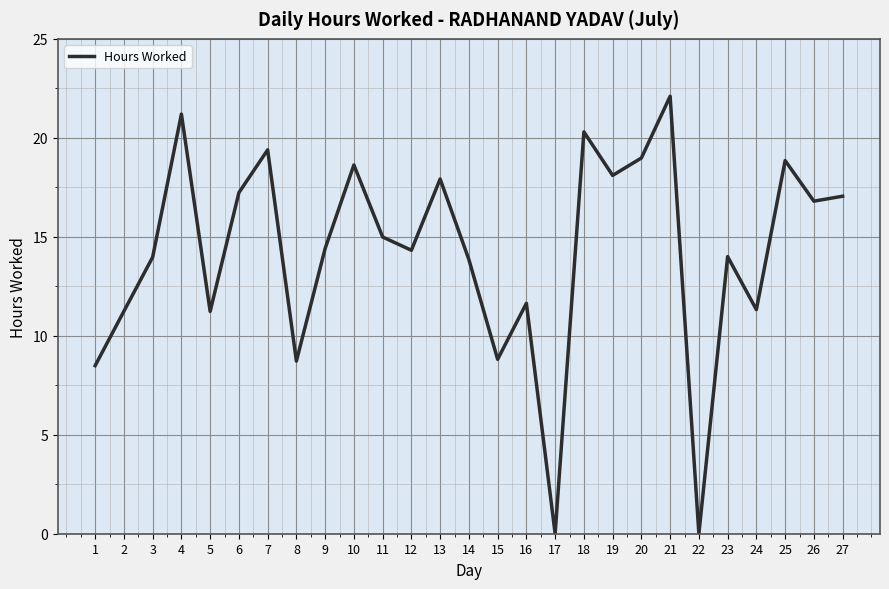

How many lines are shown in the chart?

1